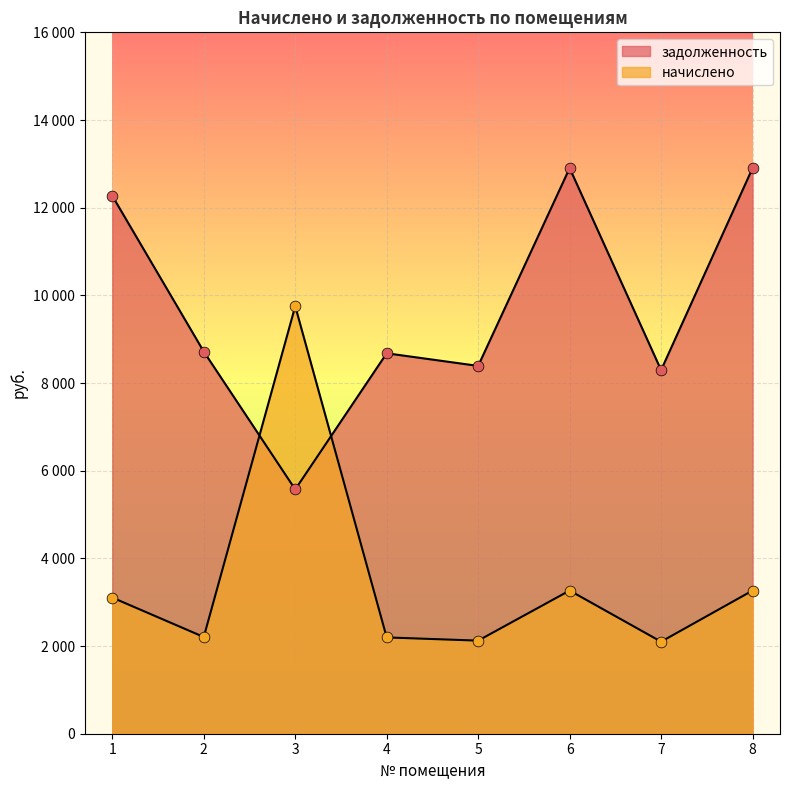

Is the value of начислено at 2 greater than the value of задолженность at 5?

No